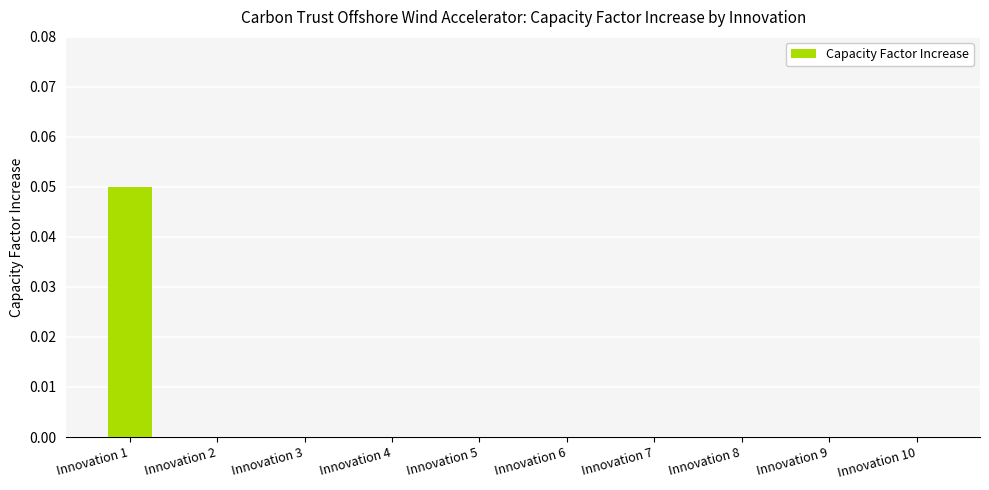

Which category has the highest value across all series?

Innovation 1